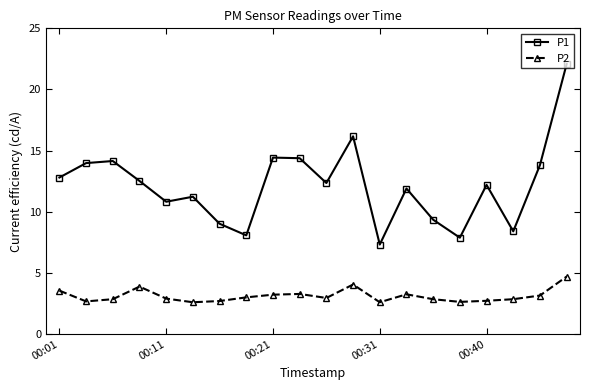

What is the sum of all P2 values?

62.4